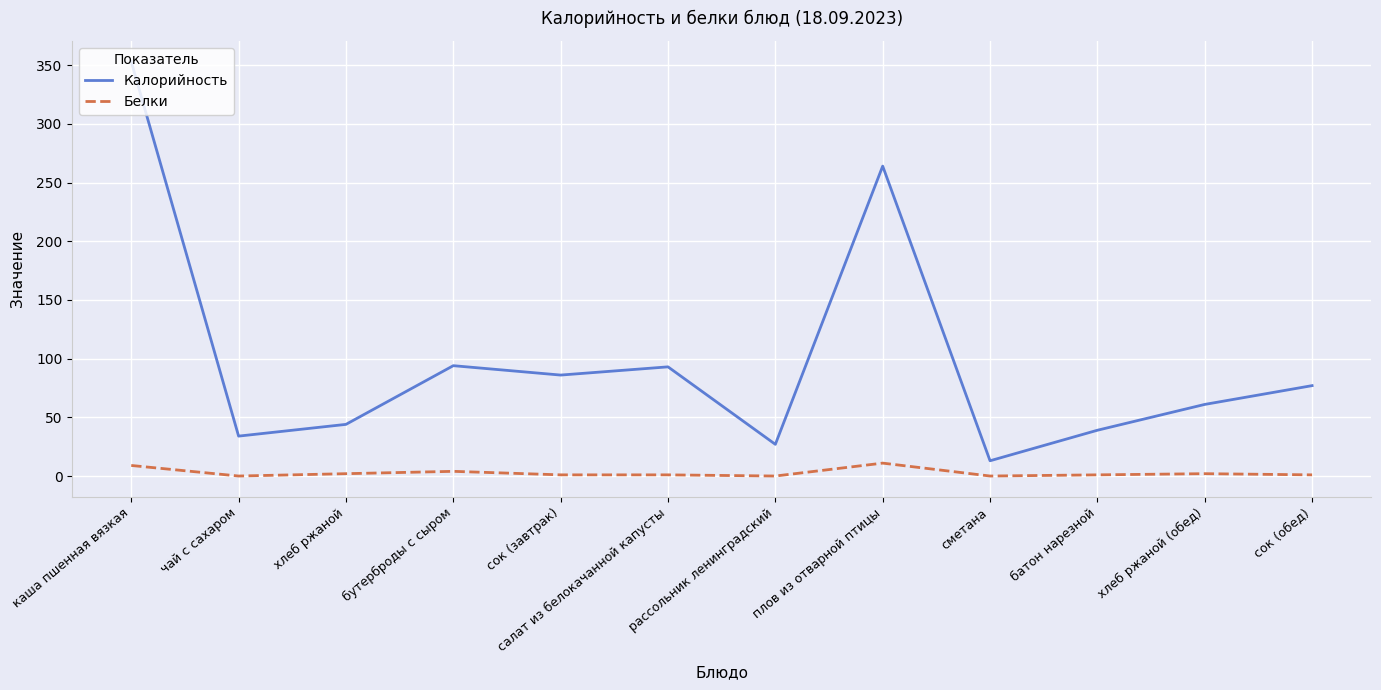

True or false: Калорийность and Белки cross at least once.

False